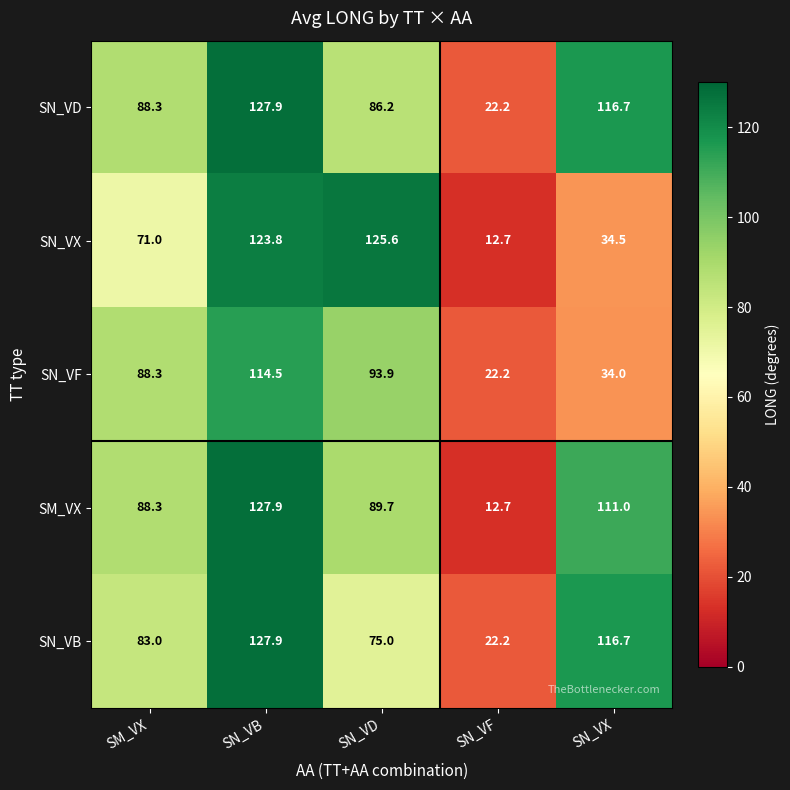

What is the sum of the SN_VD values at SN_VF and SN_VX?

138.9